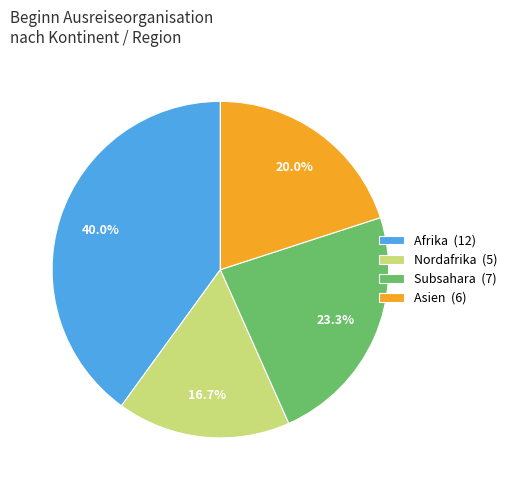

What percentage is NOT represented by Asien (6)?

80.0%